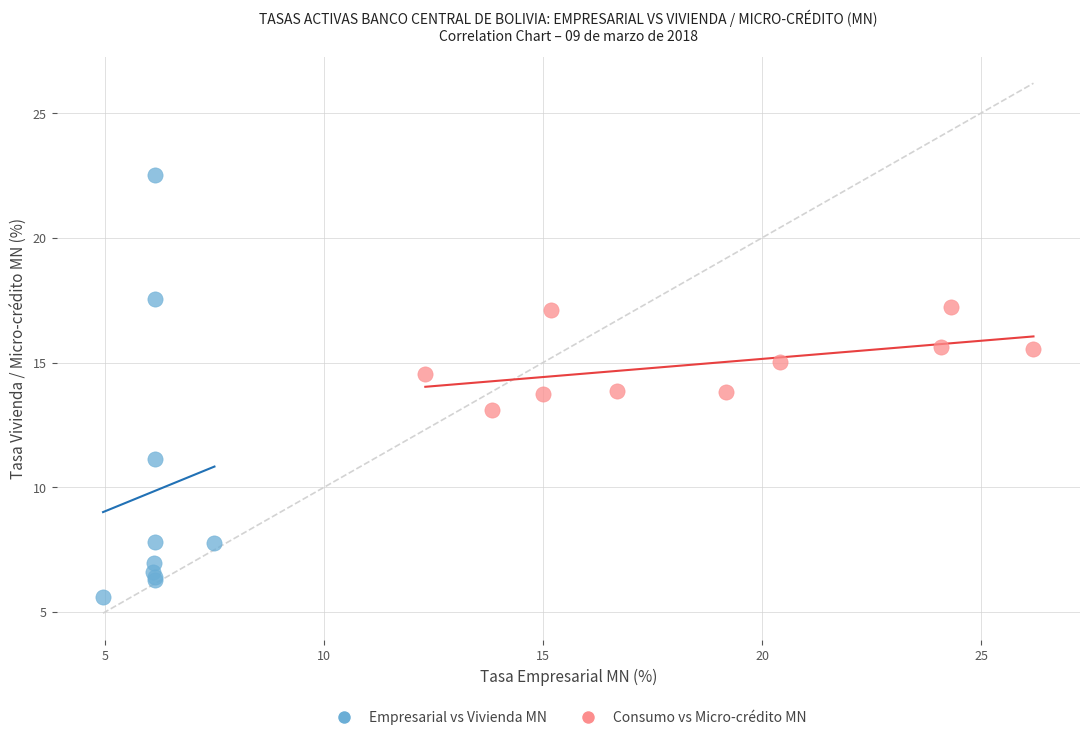

Which series reaches the maximum Y coordinate?

Empresarial vs Vivienda MN